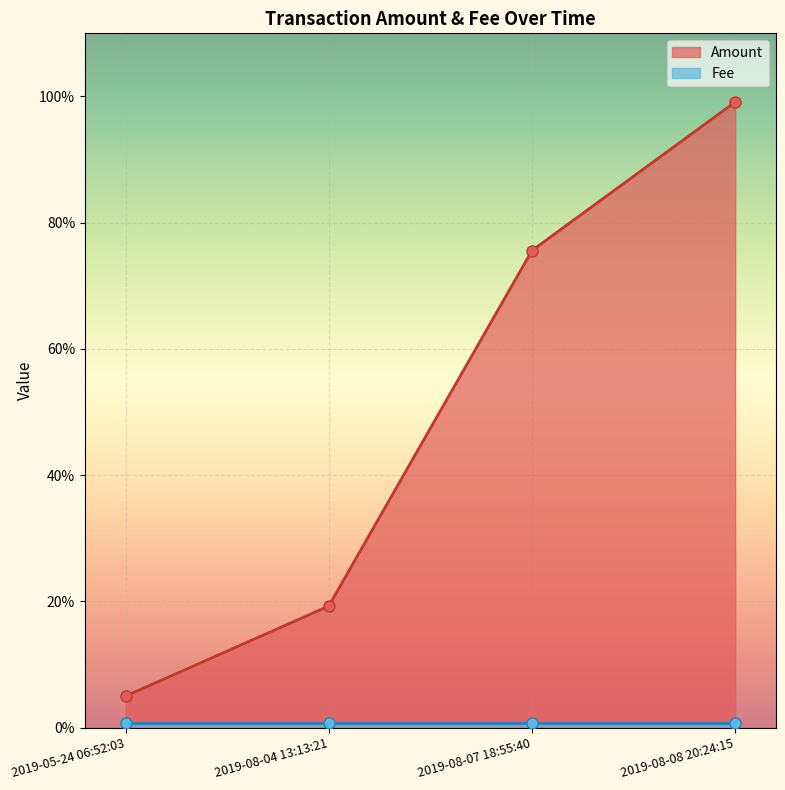

Which category has the lowest value across all series?

2019-05-24 06:52:03